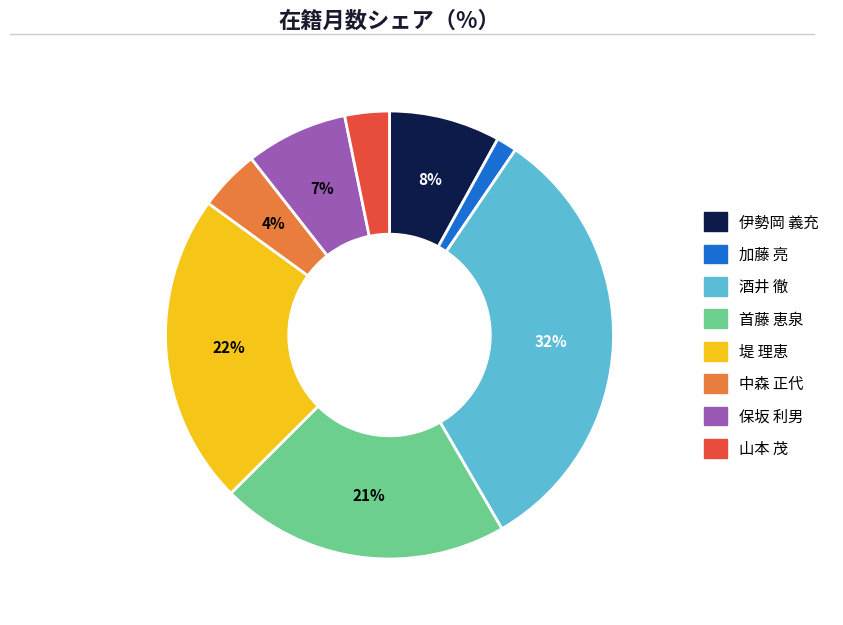

How many segments does this pie chart have?

8